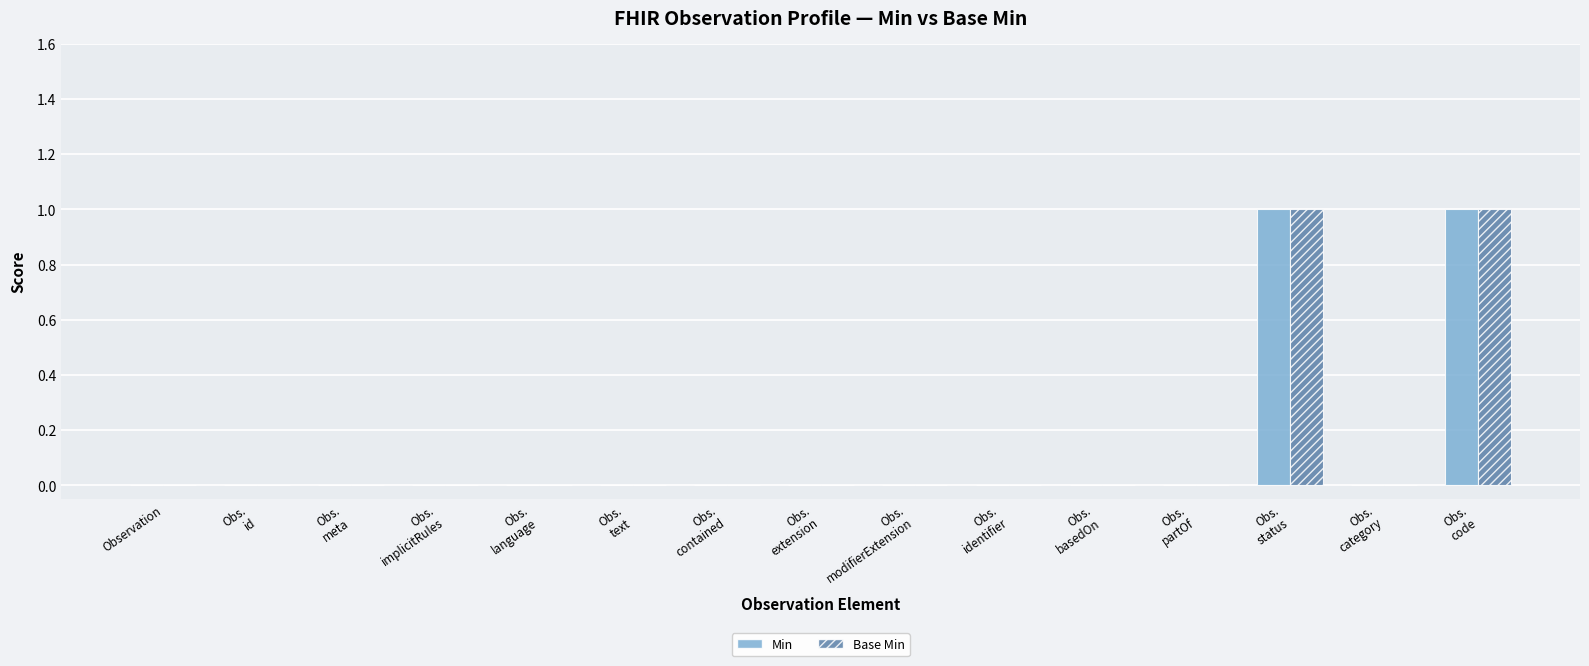

True or false: Base Min has a value of 0 at Observation.

True